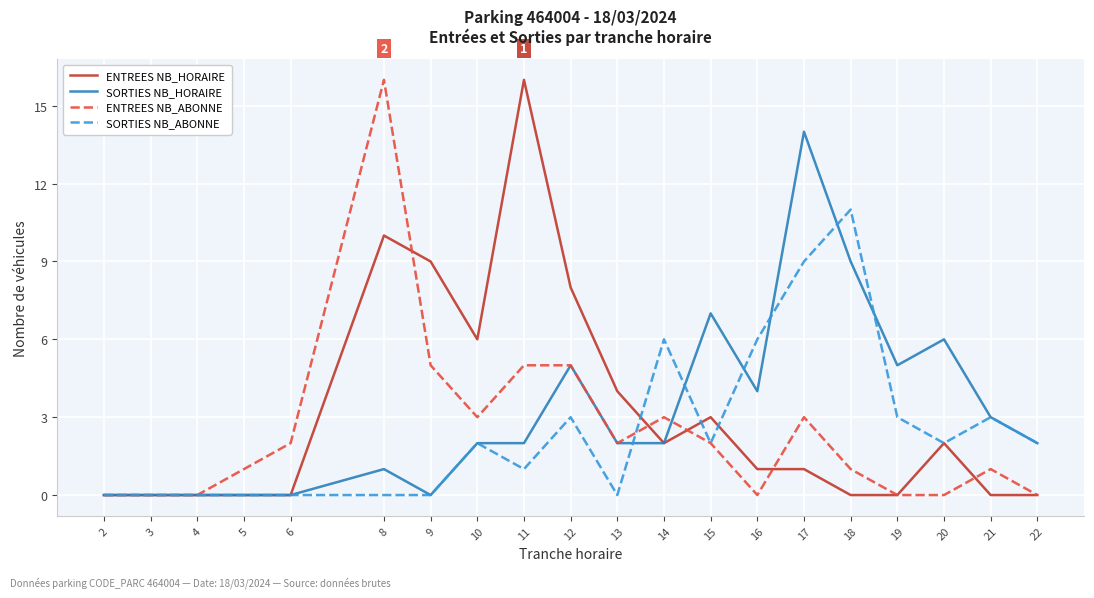

The SORTIES NB_ABONNE series shows 1 at 12. True or false?

False